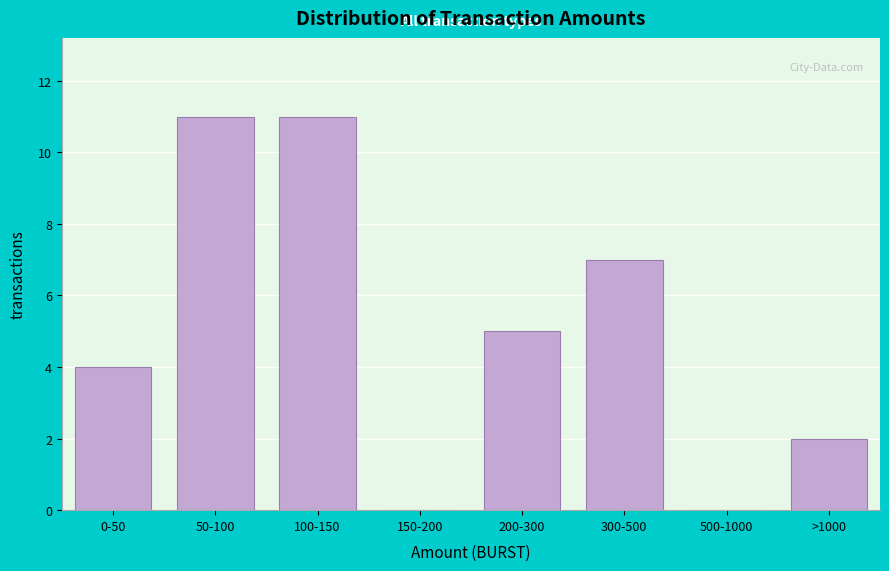

Reading left to right, transcribe all the data shown in this chart.

0-50=4	50-100=11	100-150=11	150-200=0	200-300=5	300-500=7	500-1000=0	>1000=2